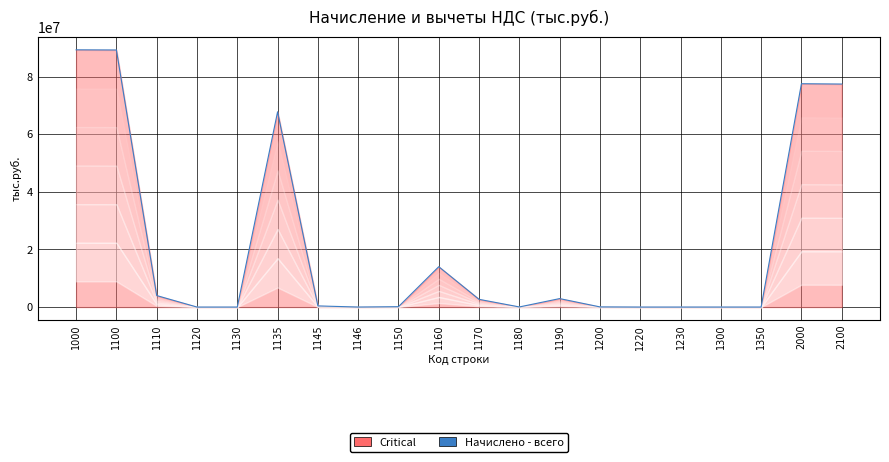

What is the difference between the maximum and minimum values?

89376897